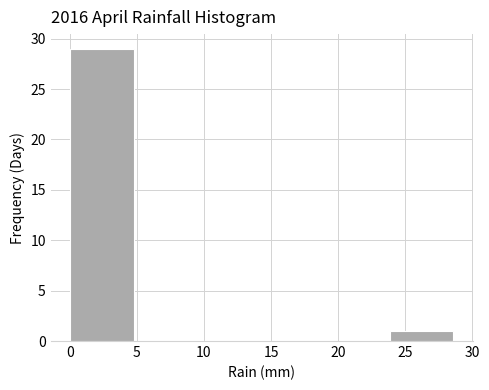

Reading left to right, list every bar in this chart as the range it spans on the x-axis followed by its height. Neither the bar edges nor the heights are printed on the chart, so give them approximately, as read against the axes.

0.0 to 5.0: 29
5.0 to 9.5: 0
9.5 to 14.5: 0
14.5 to 19.0: 0
19.0 to 24.0: 0
24.0 to 28.5: 1